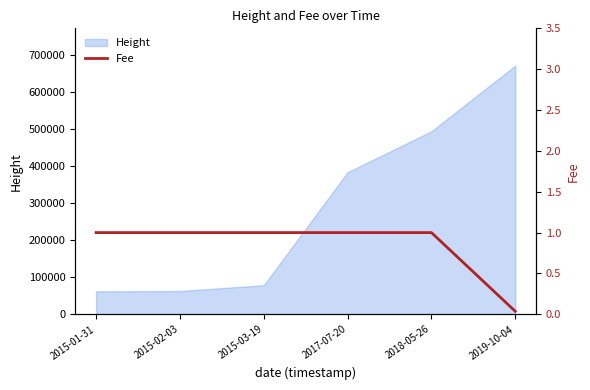

Where is the data nearest to the value 0?

2019-10-04